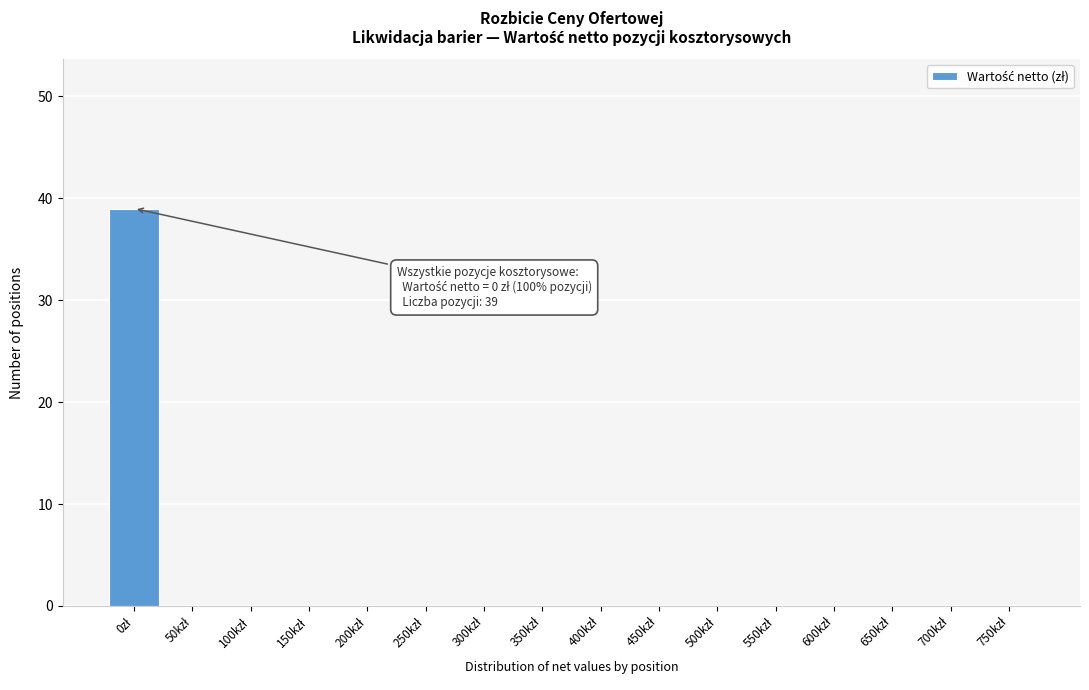

What is the greatest value displayed?

39